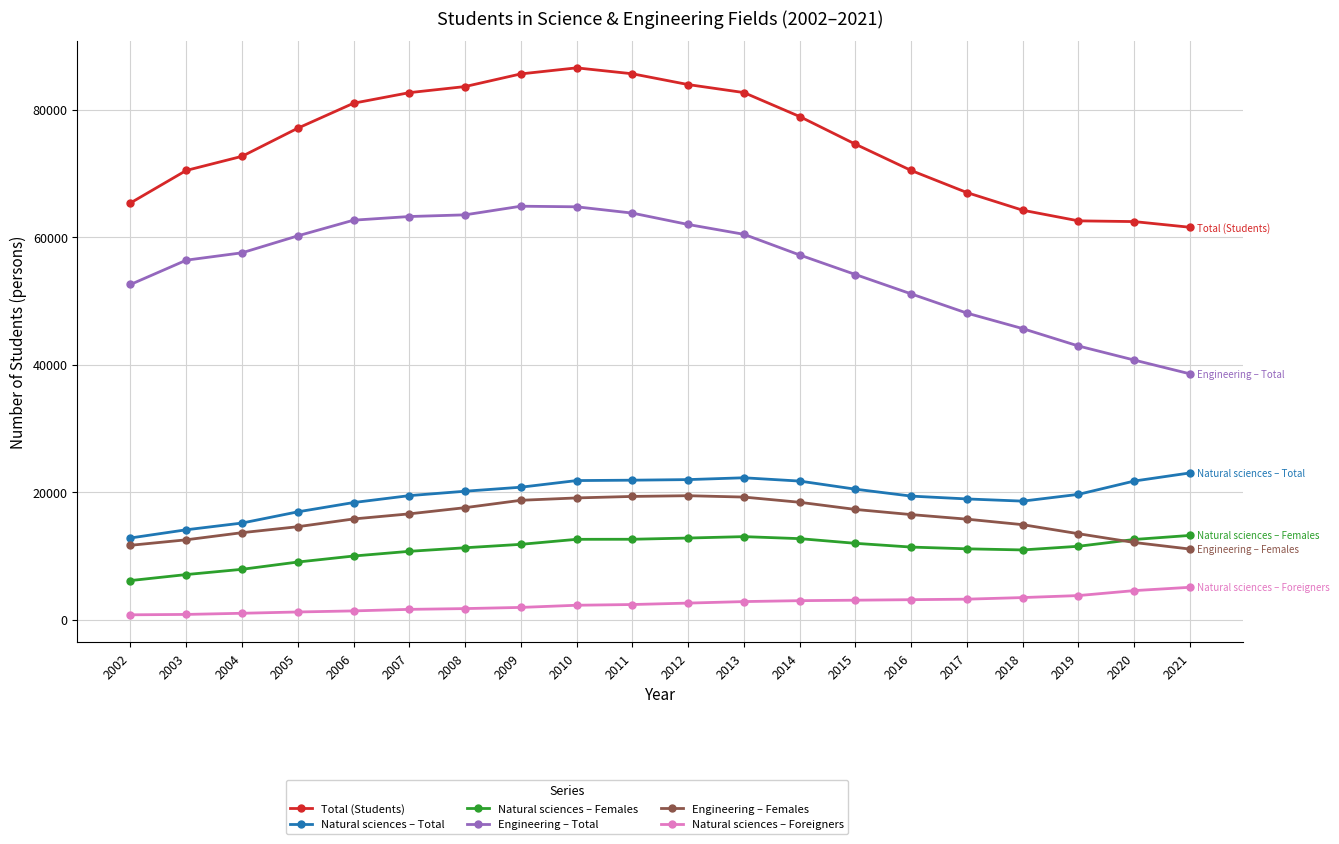

List the series in order of their peak value, lowest first.

Natural sciences – Foreigners, Natural sciences – Females, Engineering – Females, Natural sciences – Total, Engineering – Total, Total (Students)